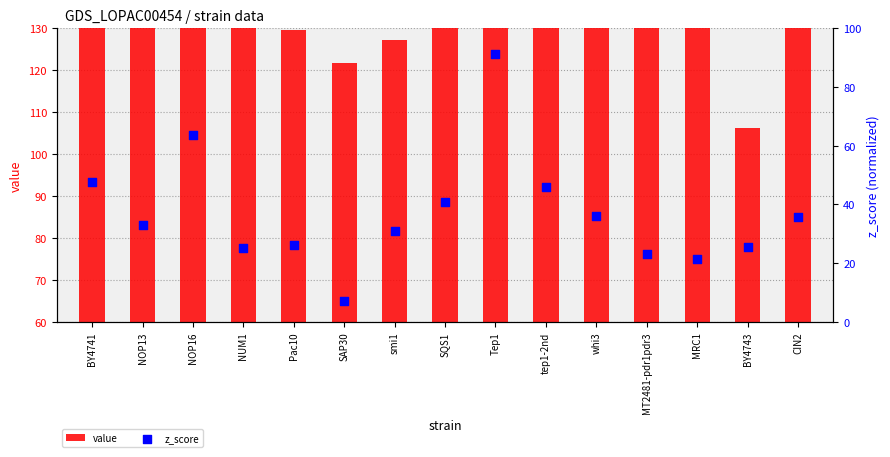

At which category is the sum across all series the highest?

Tep1